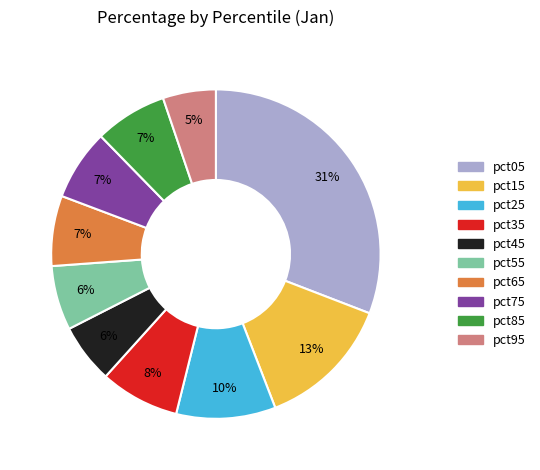

What is the smallest slice in the pie chart?

pct95